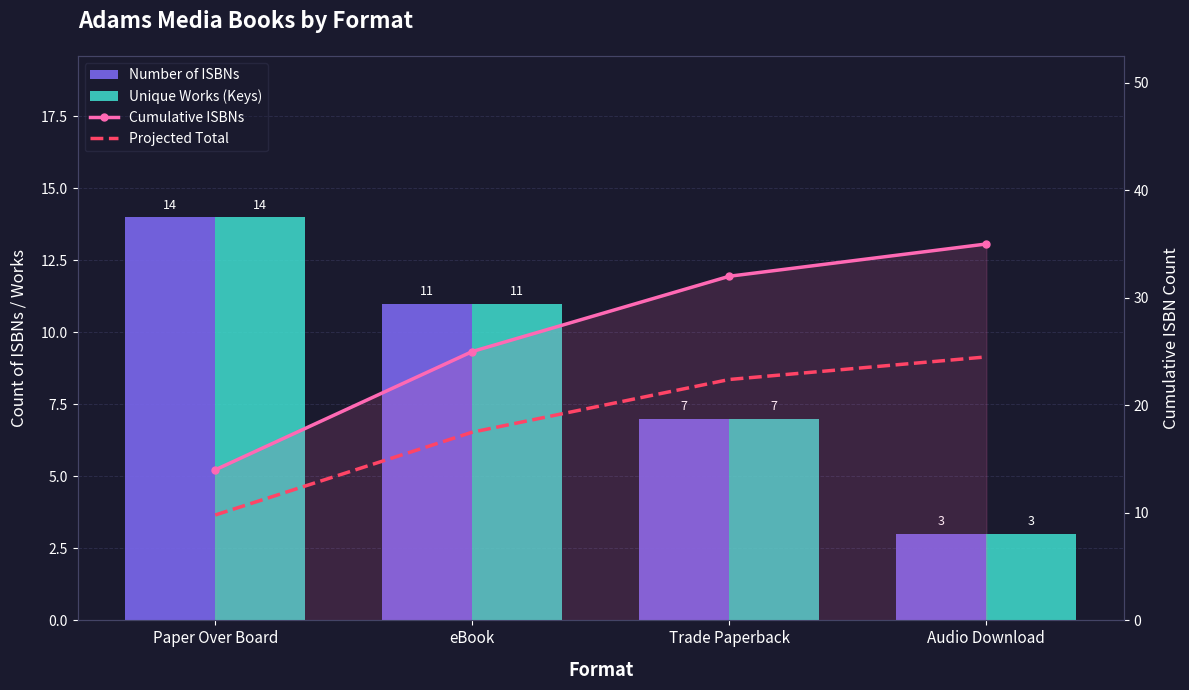

Where is Number of ISBNs nearest to the value 8?

Trade Paperback